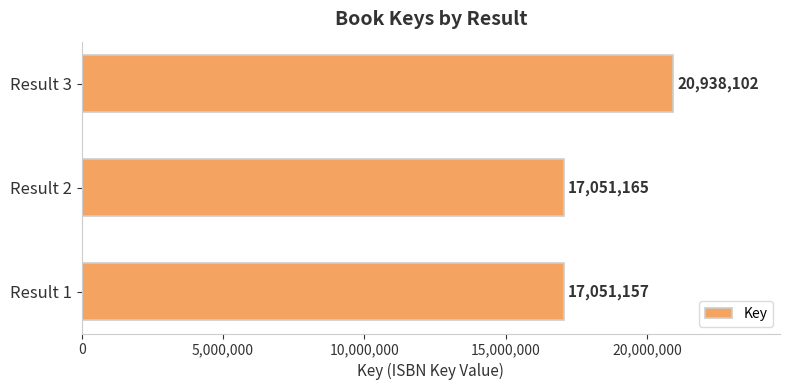

Rank the categories by value from highest to lowest.

Result 3, Result 2, Result 1